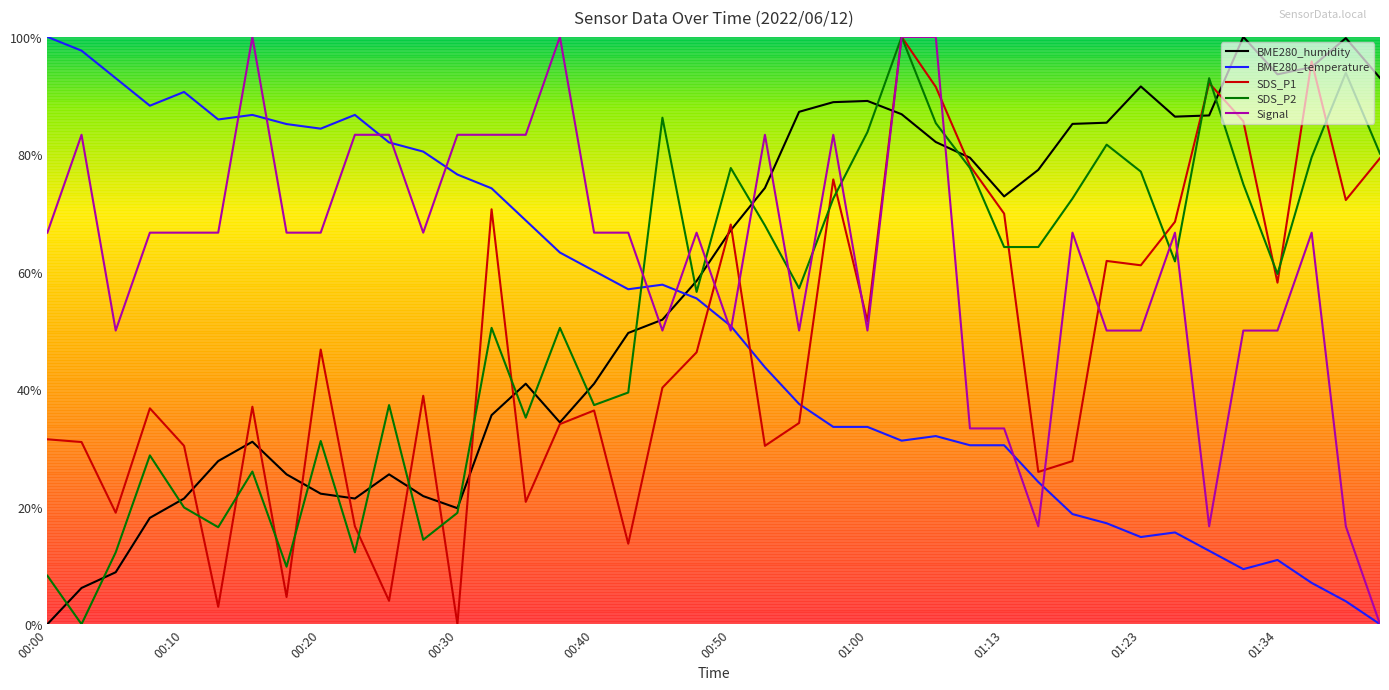

What is the value of the SDS_P2 point at the 33rd from the left?

0.8